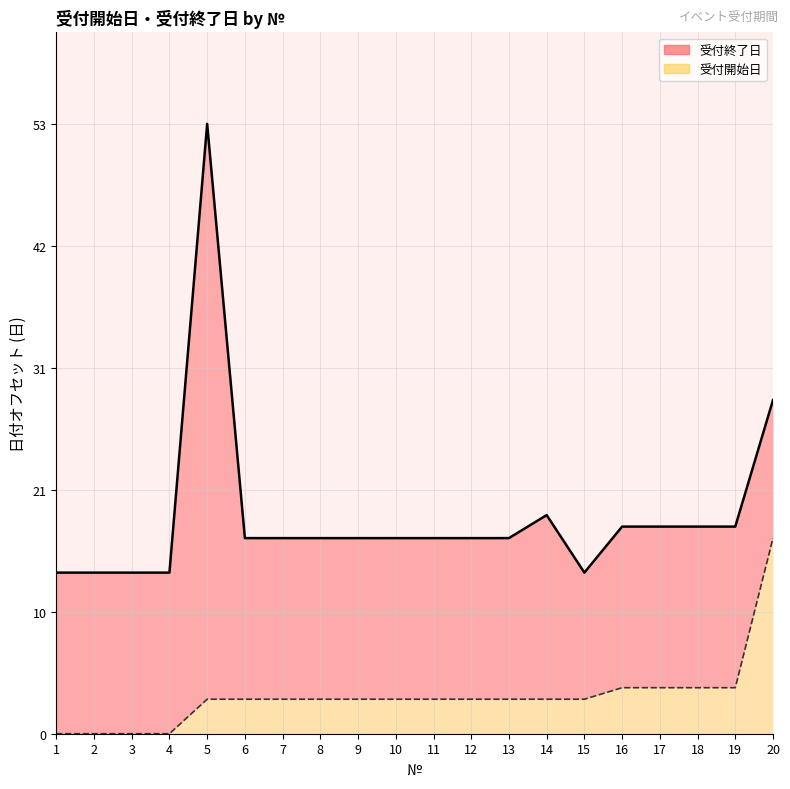

True or false: 受付終了日 has a value of 29 at 18.

False